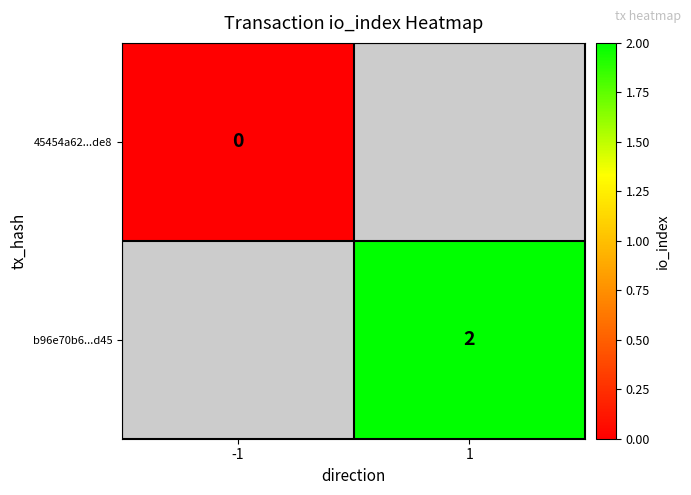

The b96e70b6...d45 series shows 1 at 1. True or false?

False